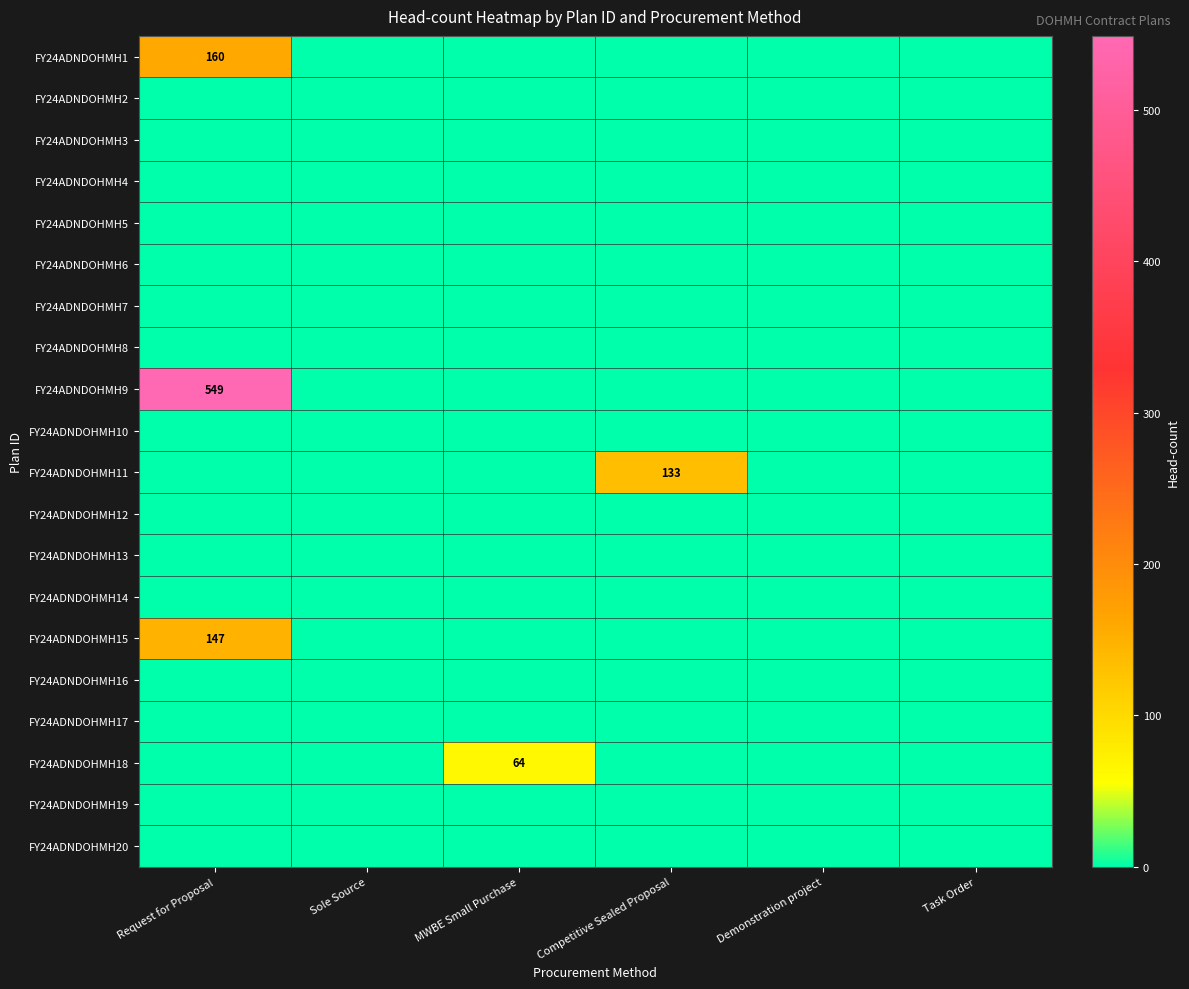

At which category is the sum across all series the highest?

Request for Proposal